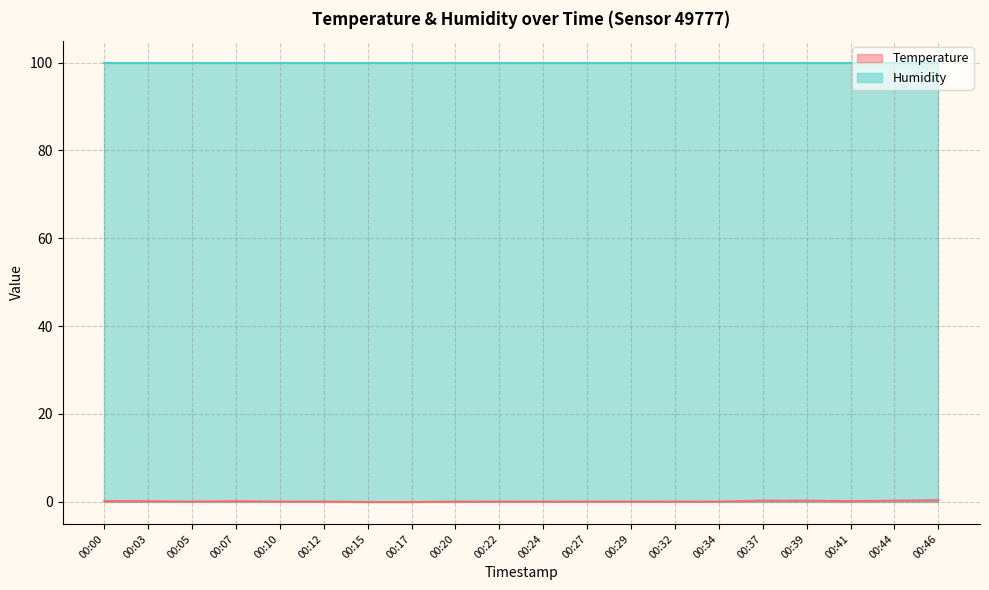

Is it true that the value at 00:05 is 0.0?

True